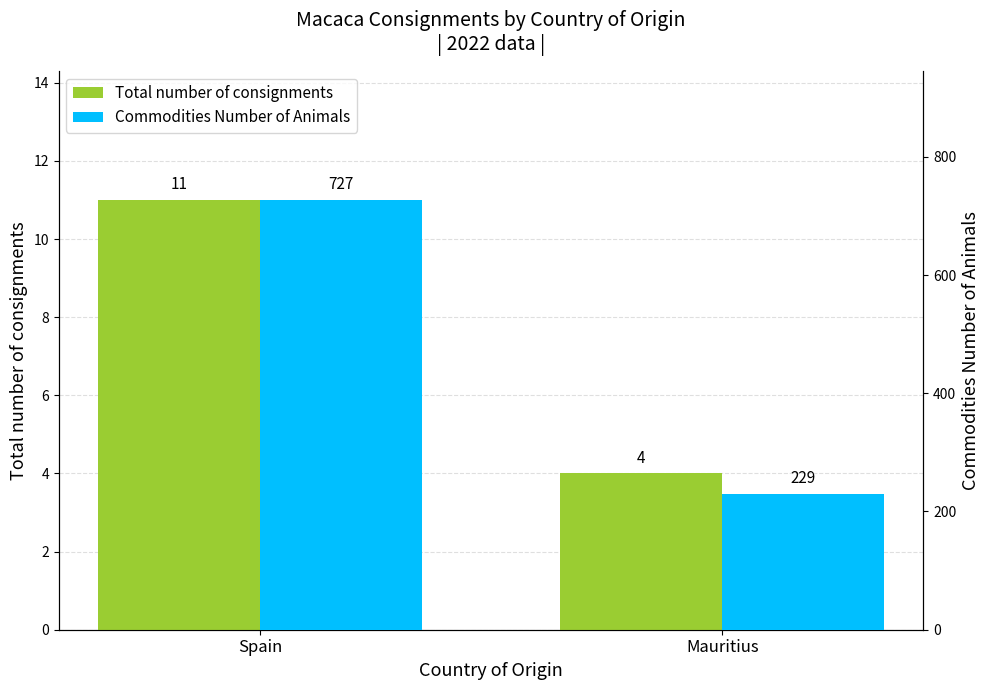

What are all the series names shown in the legend?

Total number of consignments, Commodities Number of Animals